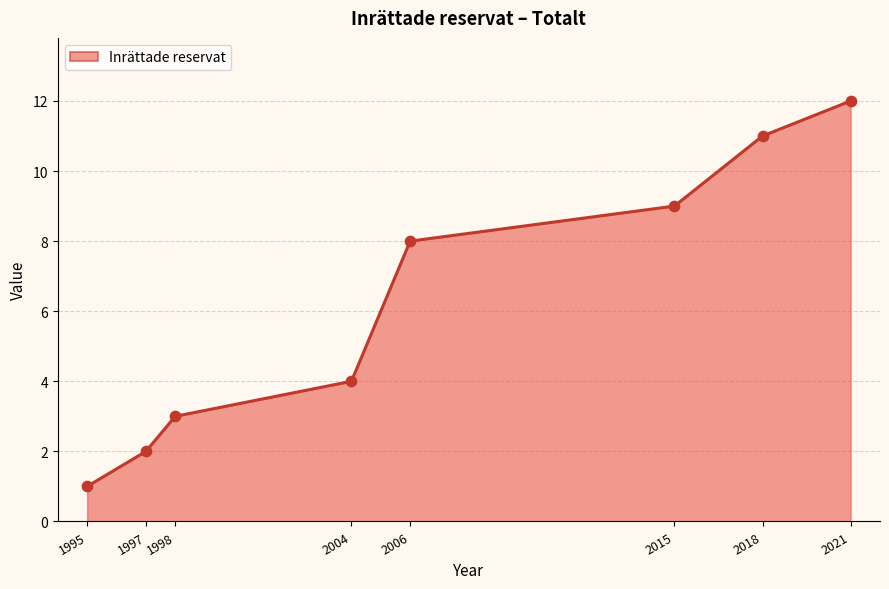

Approximately how many times larger is the value at 2004 compared to 2021?

0.3